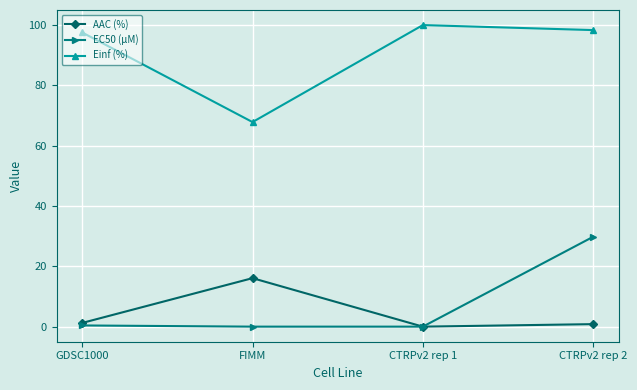

Which series changed the most between GDSC1000 and FIMM?

Einf (%)